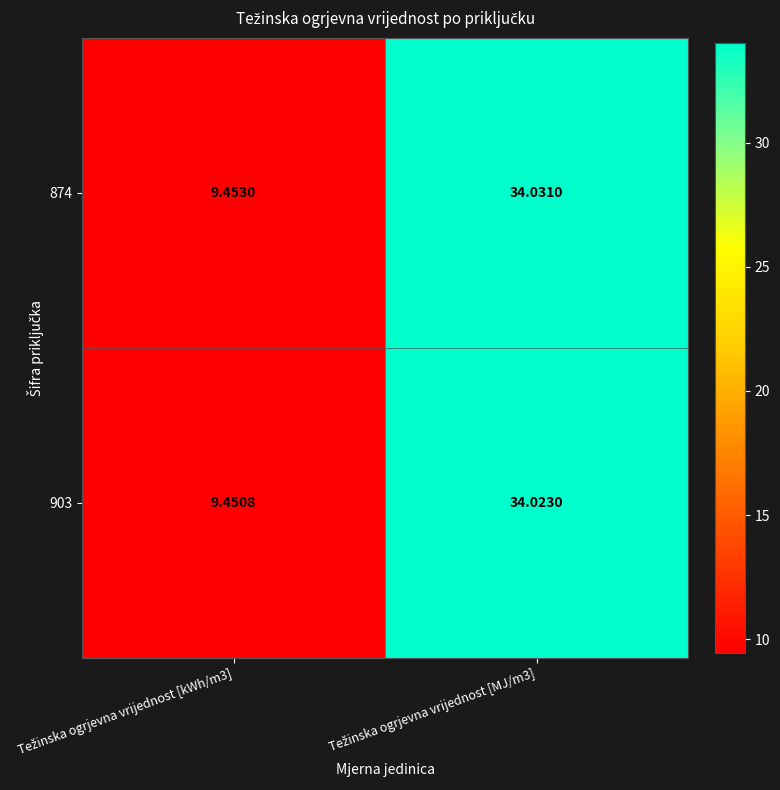

Reading left to right, list all the values displayed in this chart.

874: Težinska ogrjevna vrijednost [kWh/m3]=9.5	Težinska ogrjevna vrijednost [MJ/m3]=34.0
903: Težinska ogrjevna vrijednost [kWh/m3]=9.5	Težinska ogrjevna vrijednost [MJ/m3]=34.0